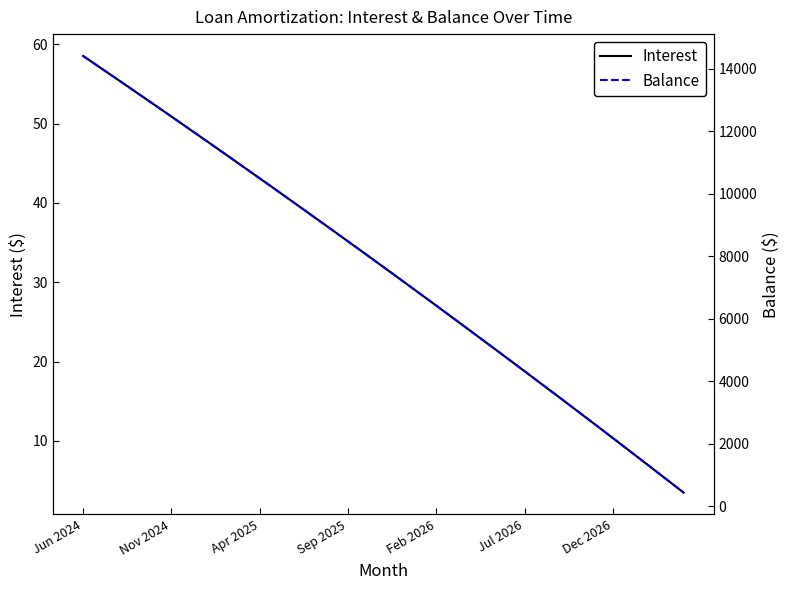

Does the chart display data point markers on the line(s)?

No